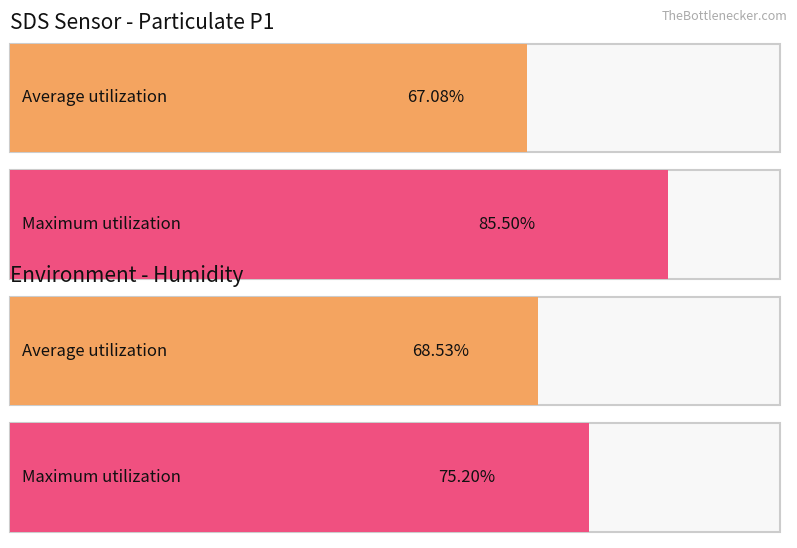

True or false: Avg SDS_P2 has a value of 5.2 at Avg Humidity.

False